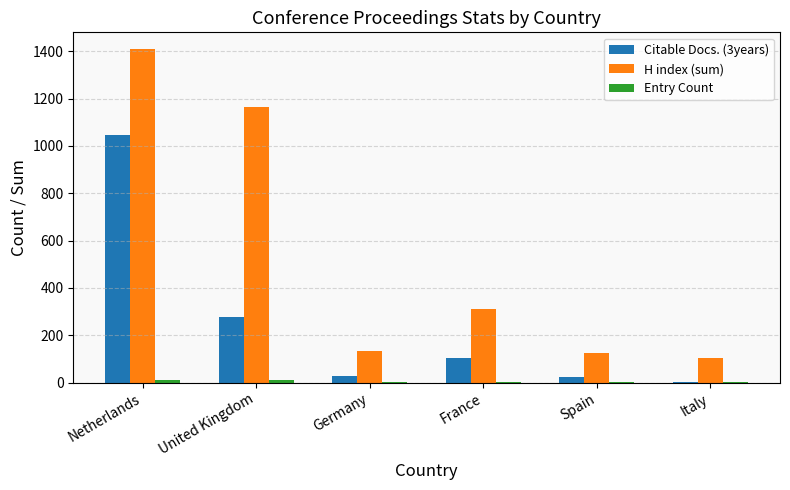

Which category has the highest value across all series?

Netherlands